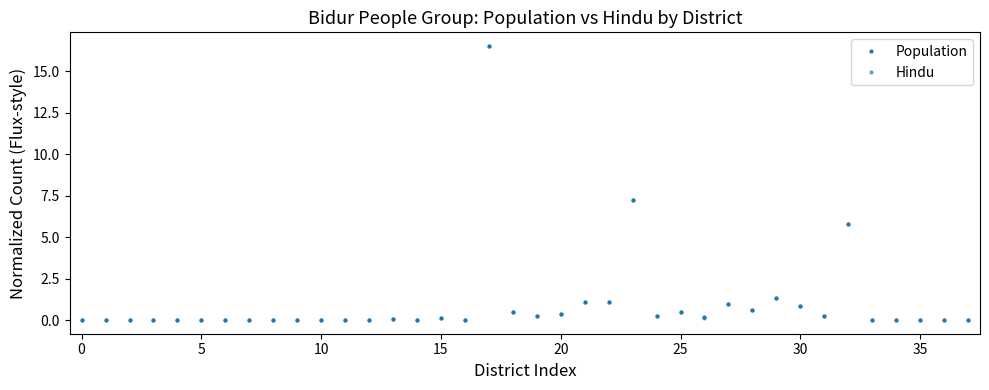

How many categories are shown in the chart?

38